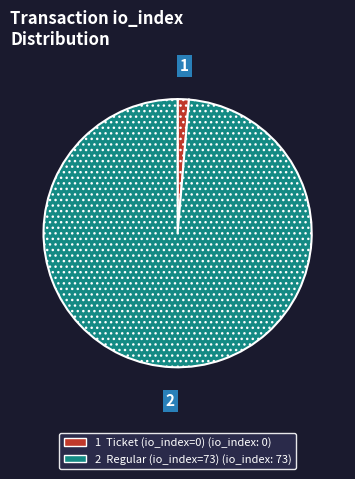

Is there any slice that represents more than half of the pie?

Yes